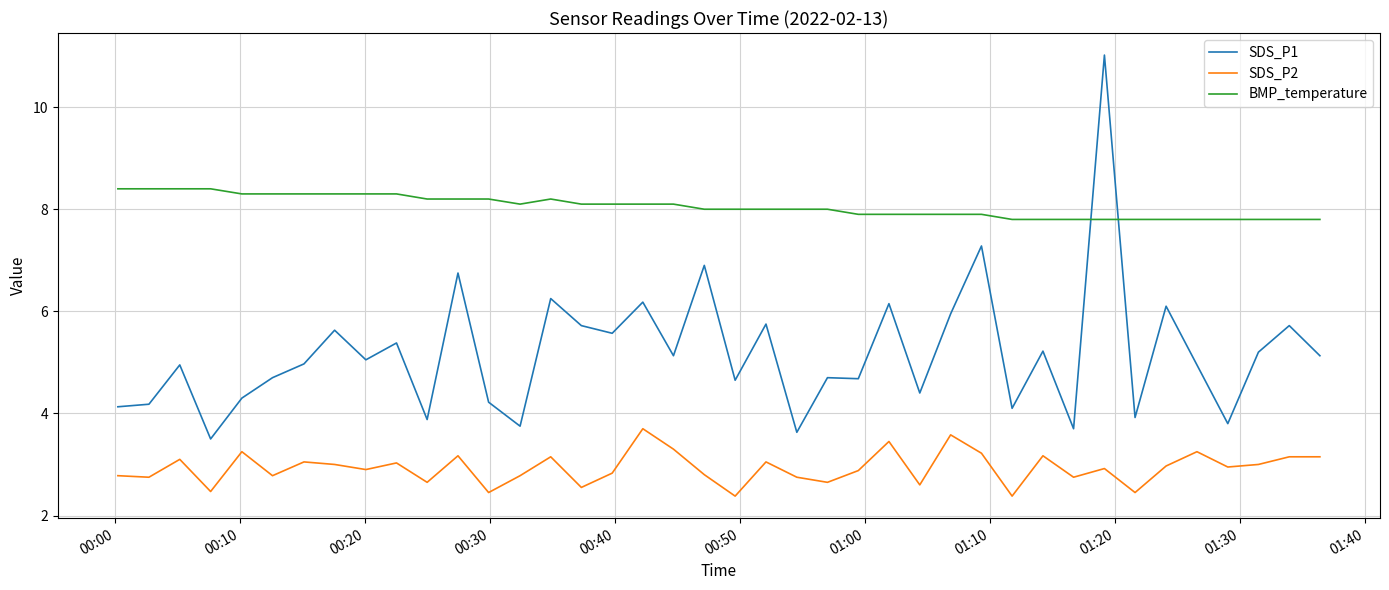

Which series has the widest spread of values?

SDS_P1